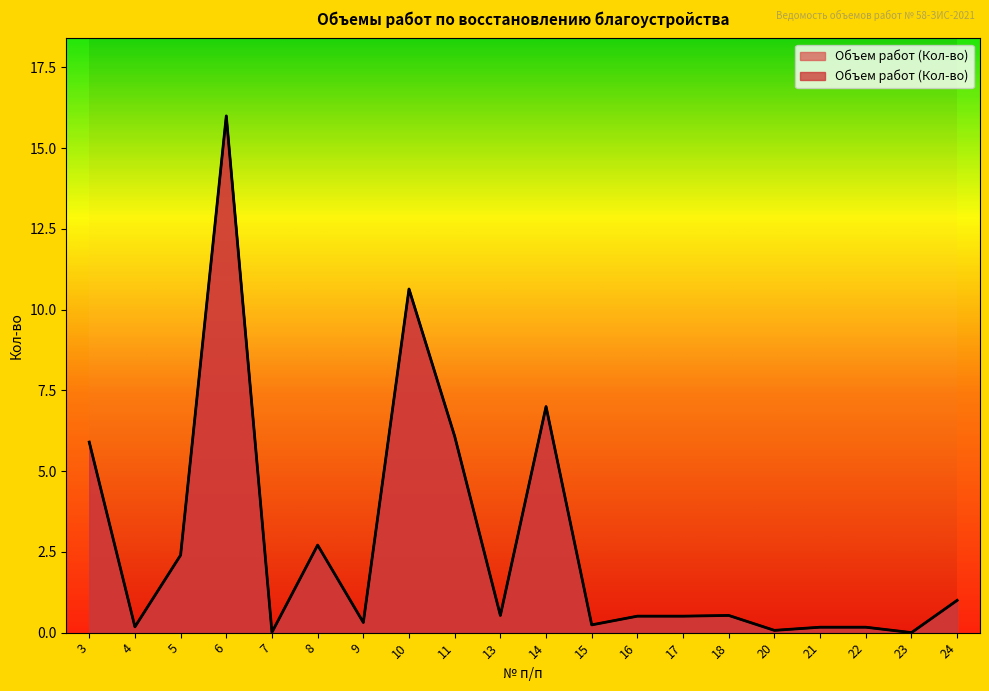

What is the difference between the maximum and minimum values?

16.0